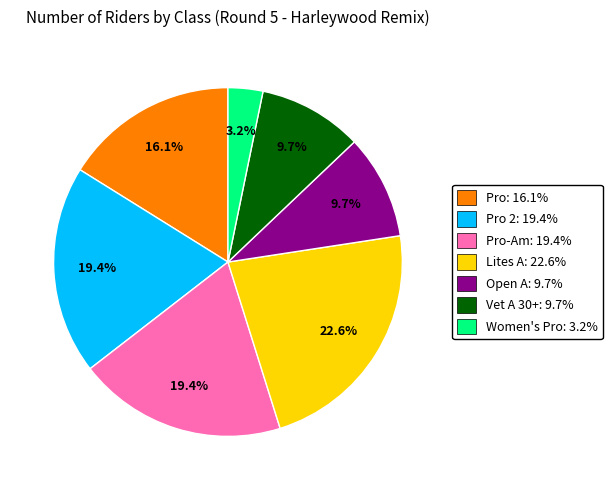

Is there any slice that represents more than half of the pie?

No